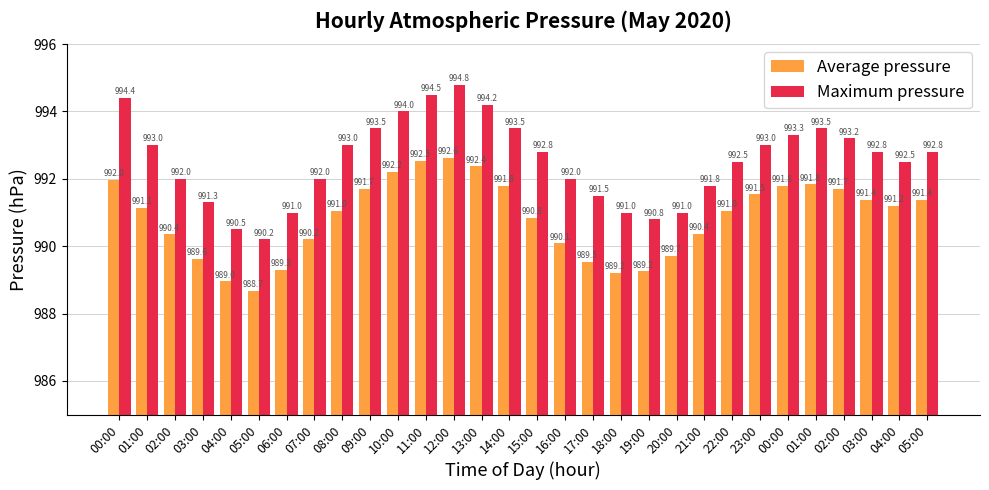

How many bars are there in total?

60